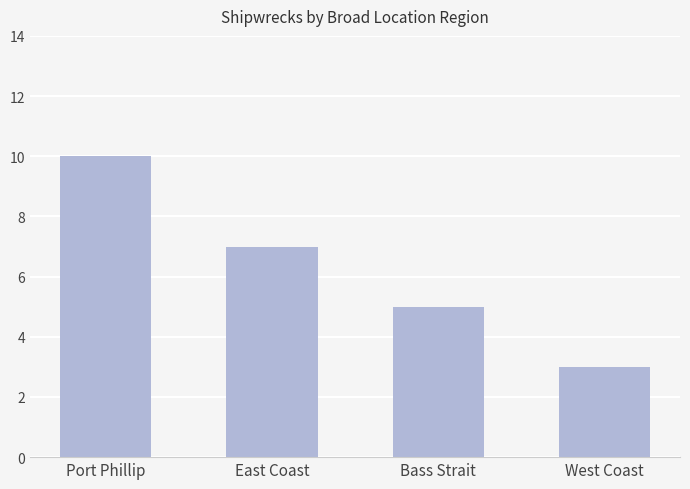

Reading left to right, extract all data points from this chart.

10	7	5	3